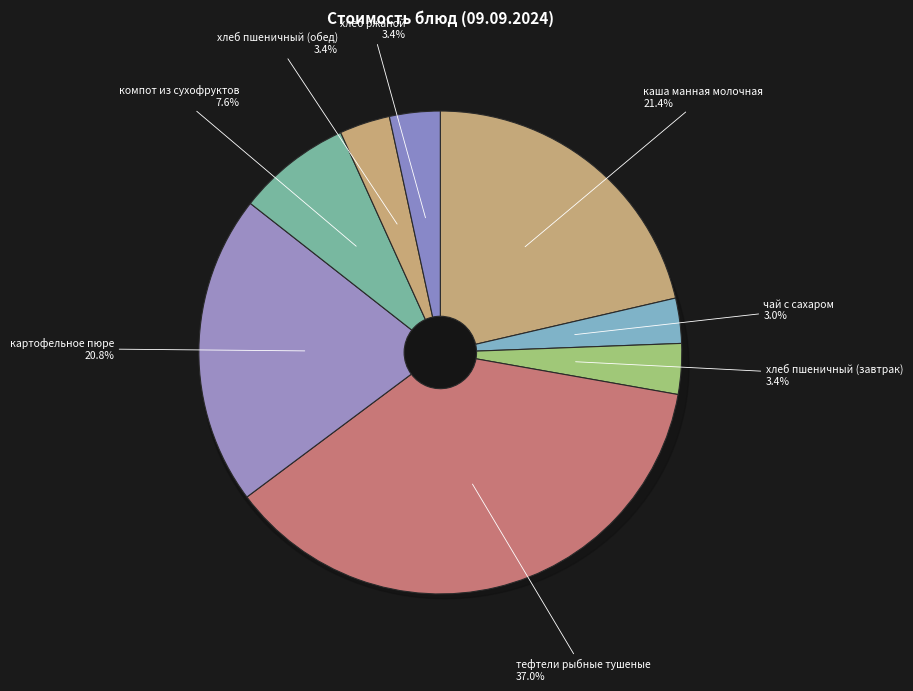

What percentage is NOT represented by каша манная молочная?

78.6%